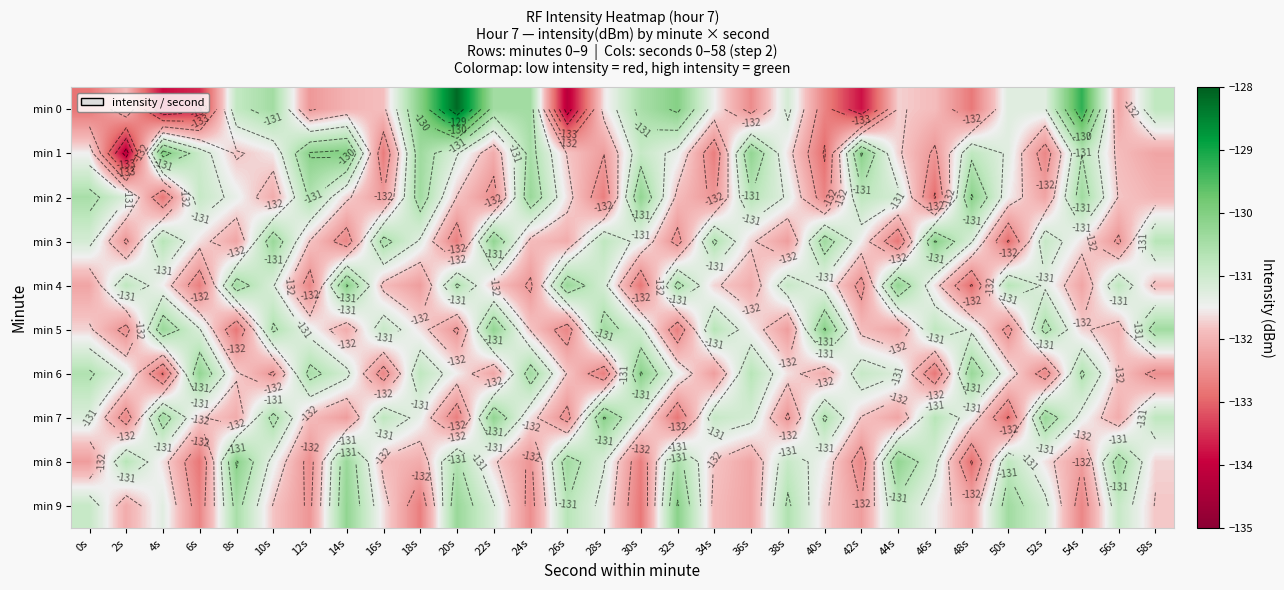

What is the sum of the min 8 values at 18s and 52s?

-263.7